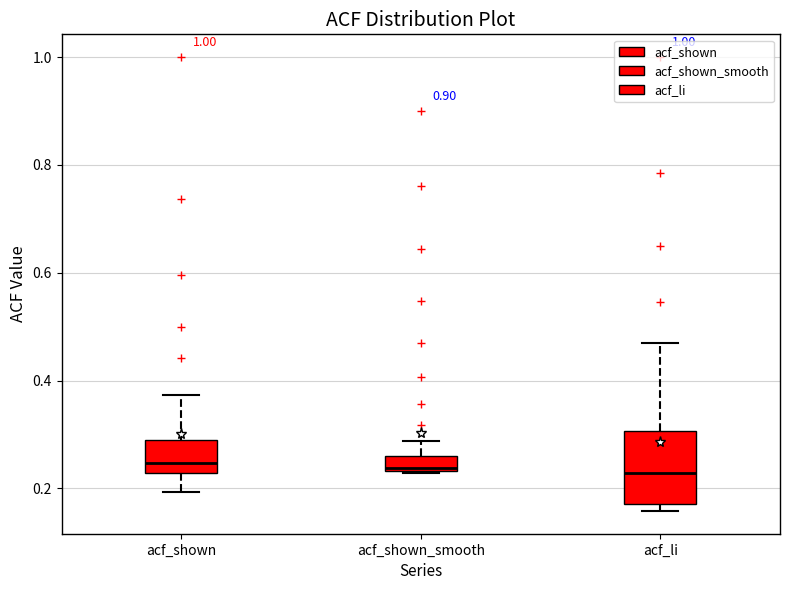

Where does the lower whisker of the box for acf_shown end on the y-axis? The values are not printed on the chart, so give them approximately, as read against the axis.

0.20